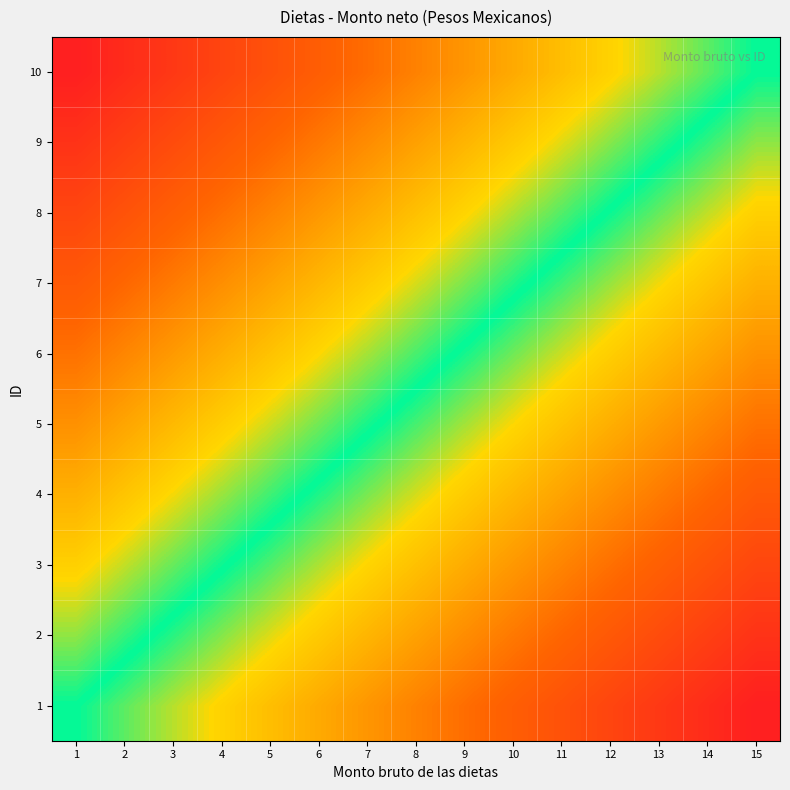

Which has a higher value, 10 or 14?

14